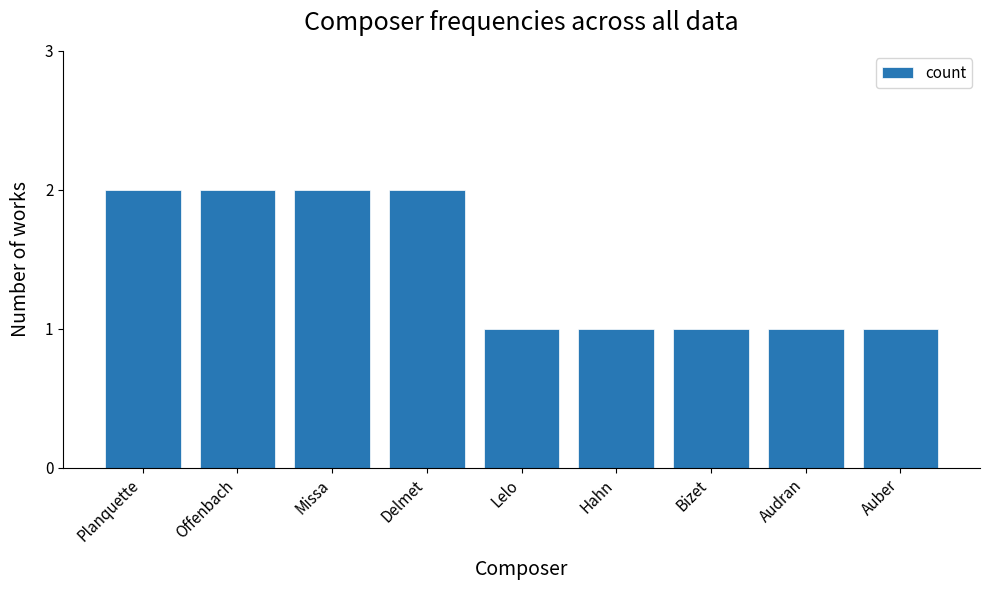

Count the values in the range 1 to 2.

9